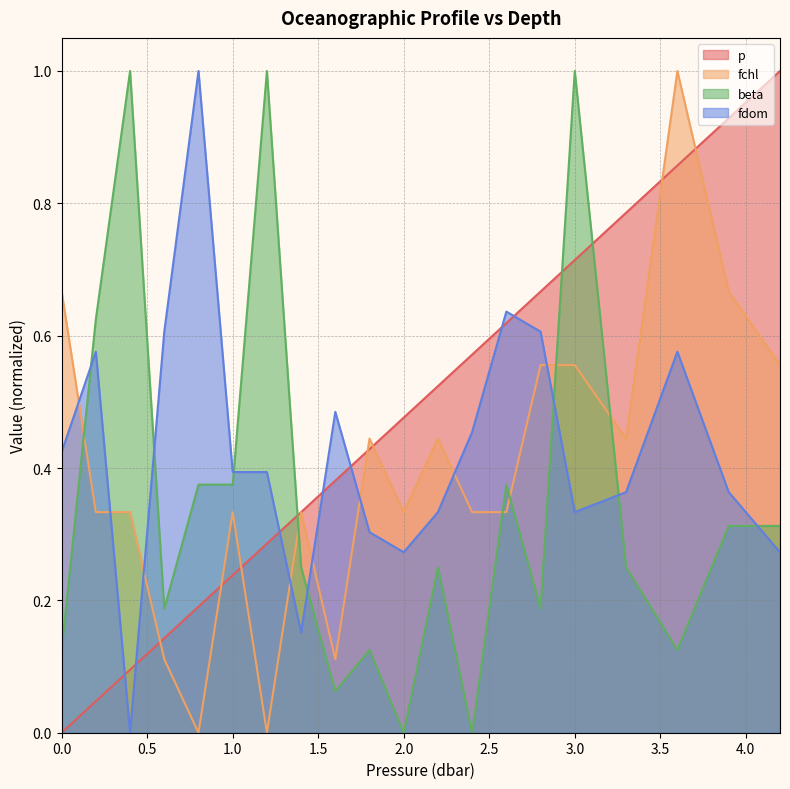

What is the label of the 10th point from the left?

1.8